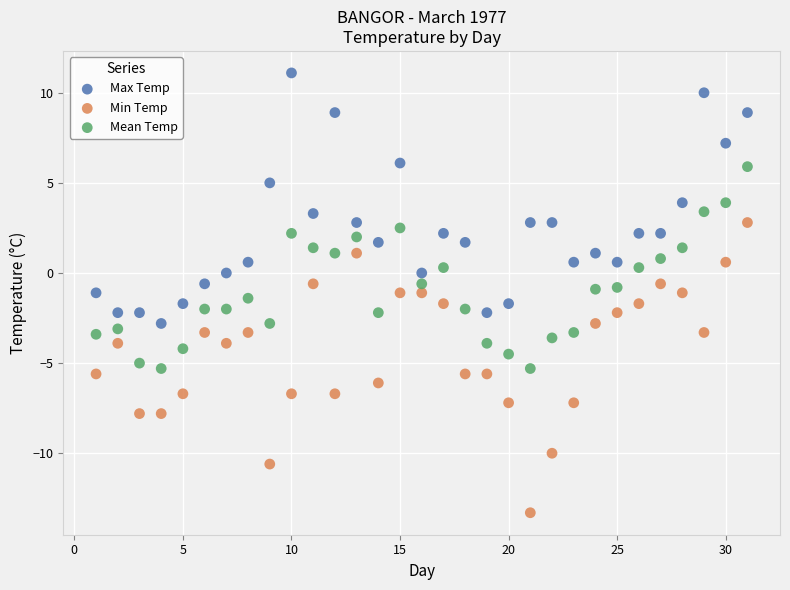

Across all data points, what is the range of Y values (max minus min)?

24.4